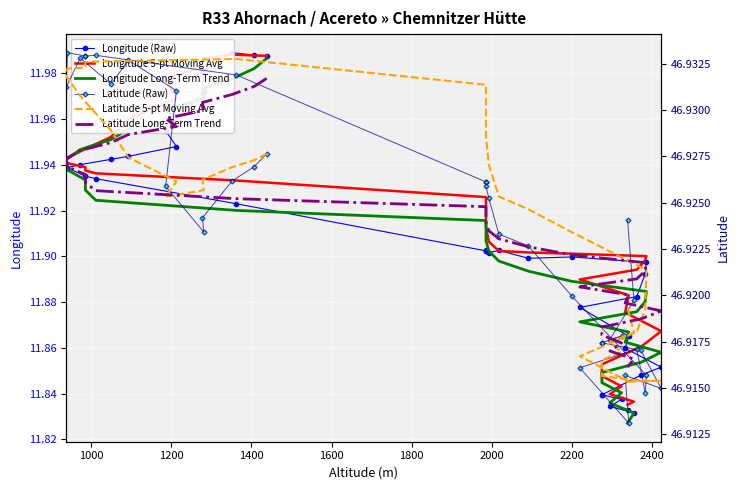

What is the value of the Longitude 5-pt Moving Avg point at the 19th from the left?

11.9